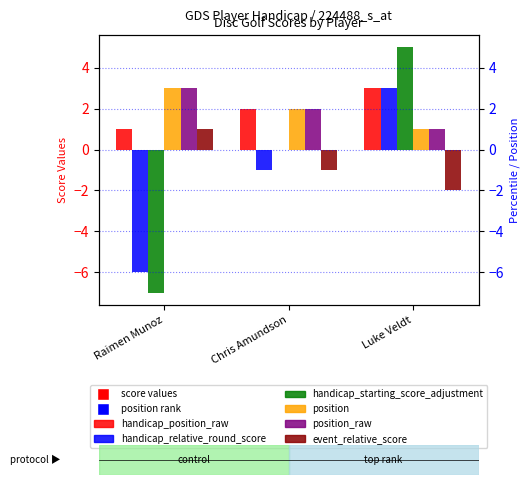

The value of handicap_starting_score_adjustment at Raimen Munoz is -7. True or false?

True